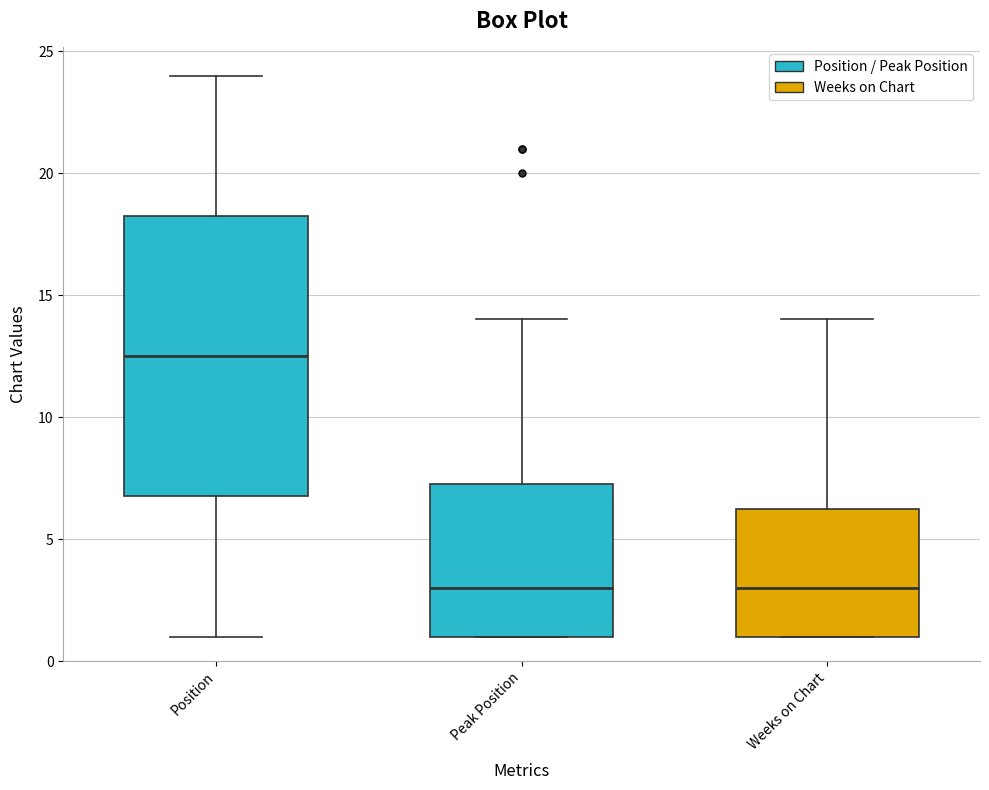

Reading left to right, transcribe this box plot: for each box, give where its median line is, the range the box spans, and where its two whiskers end, as read against the y-axis. The values are not printed on the chart, so give them approximately, as read against the axis.

Position: median 12.5, box 7.0 to 18.5, whiskers 1.0 to 24.0
Peak Position: median 3.0, box 1.0 to 7.5, whiskers 1.0 to 14.0
Weeks on Chart: median 3.0, box 1.0 to 6.5, whiskers 1.0 to 14.0